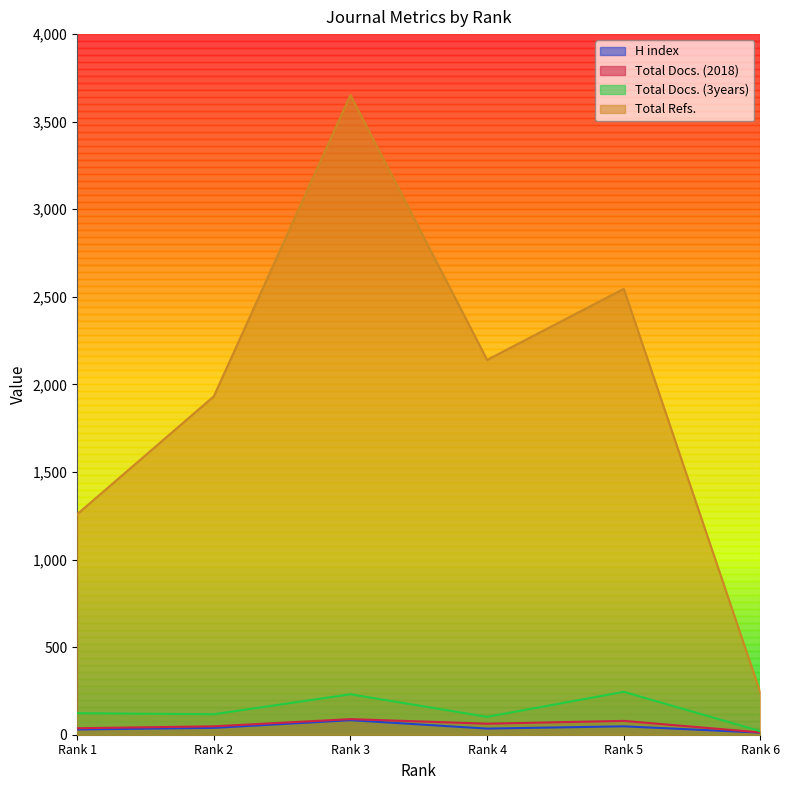

How many categories are shown in the chart?

6